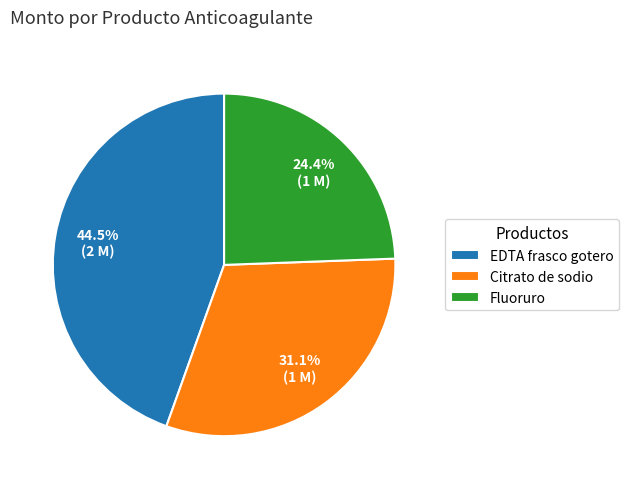

To the nearest percent, what is the average slice percentage?

33%